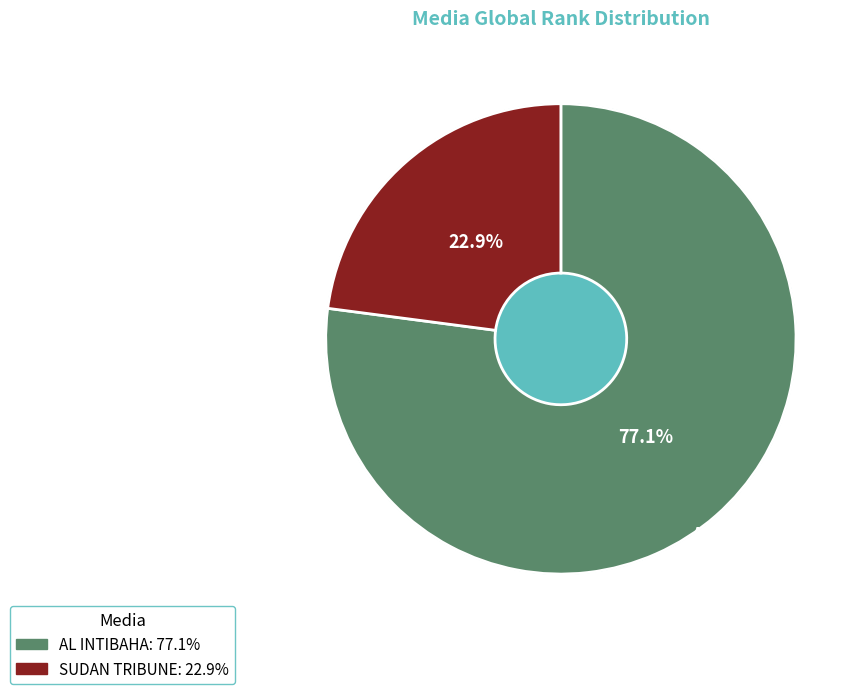

Which slice is the largest?

AL INTIBAHA